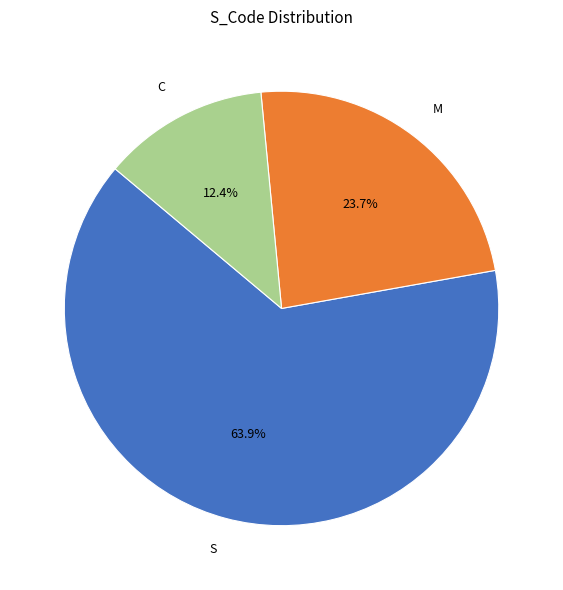

Count the number of slices in the pie.

3